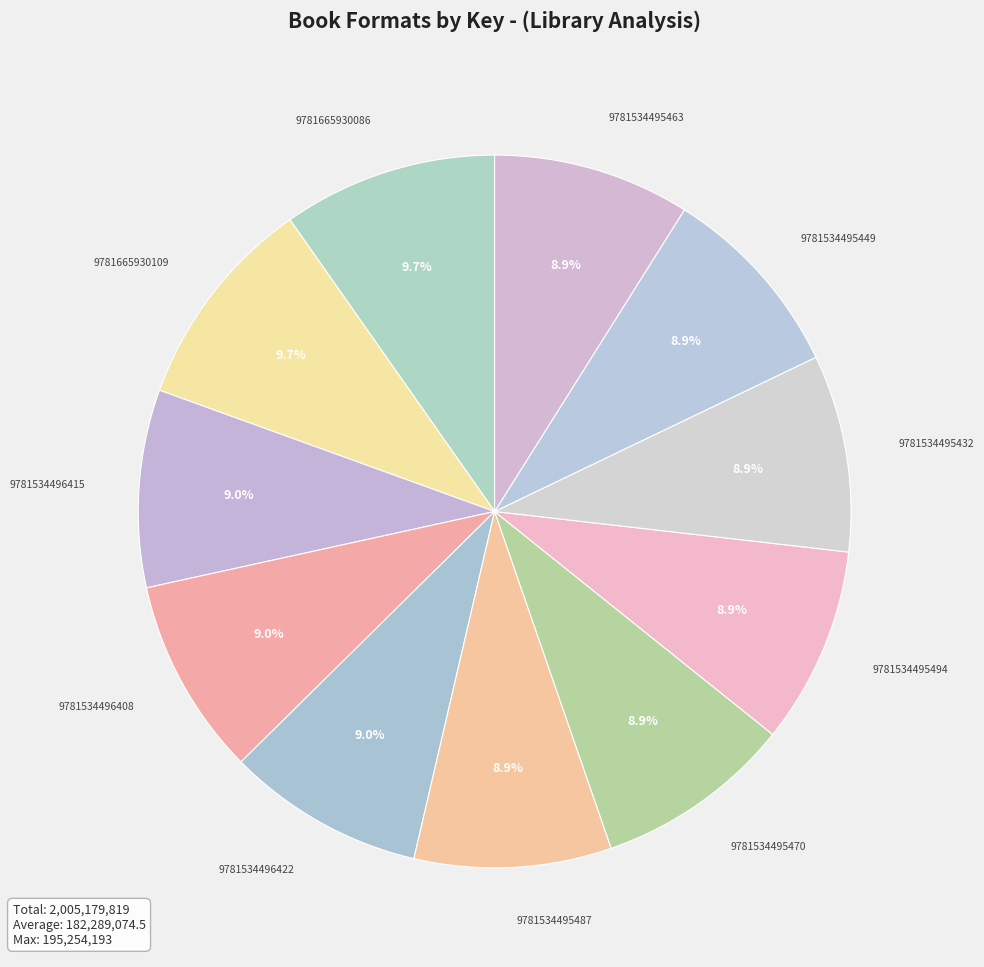

What percentage is NOT represented by 9781665930109?

90.3%